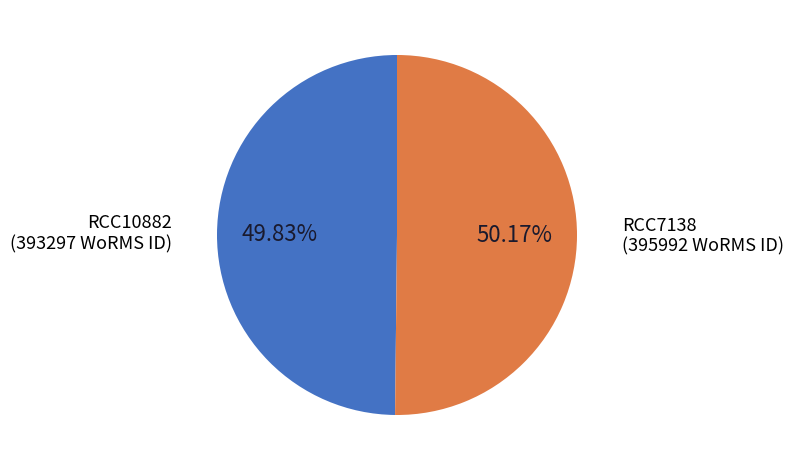

Approximately how many times larger is the value at RCC7138 compared to RCC10882?

1.0